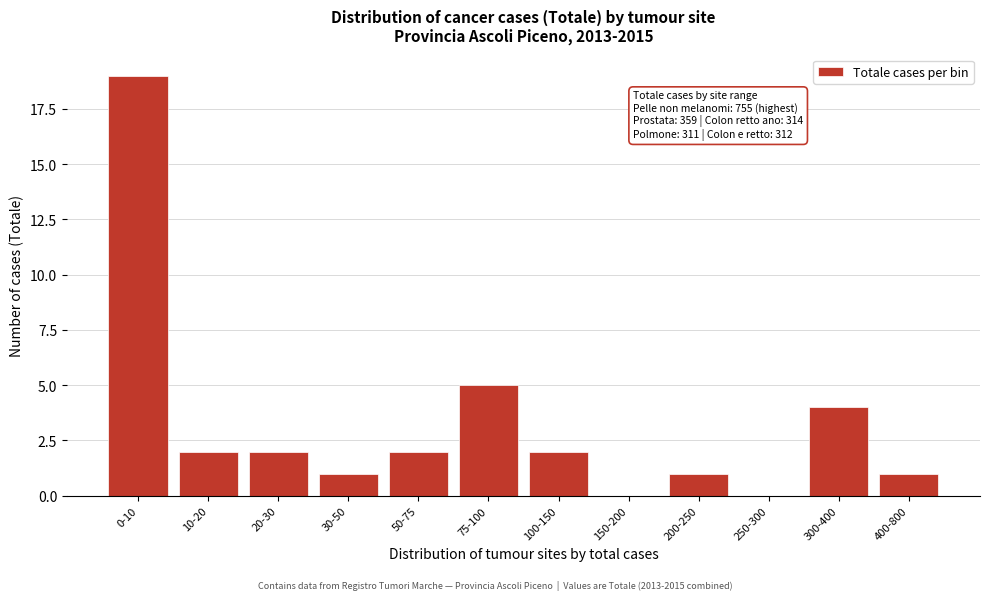

Reading left to right, extract all data points from this chart.

0-10=19	10-20=2	20-30=2	30-50=1	50-75=2	75-100=5	100-150=2	150-200=0	200-250=1	250-300=0	300-400=4	400-800=1